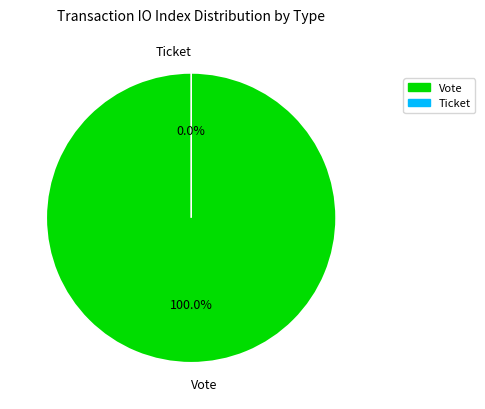

To the nearest percent, what is the difference between the Ticket and Vote slice percentages?

100%